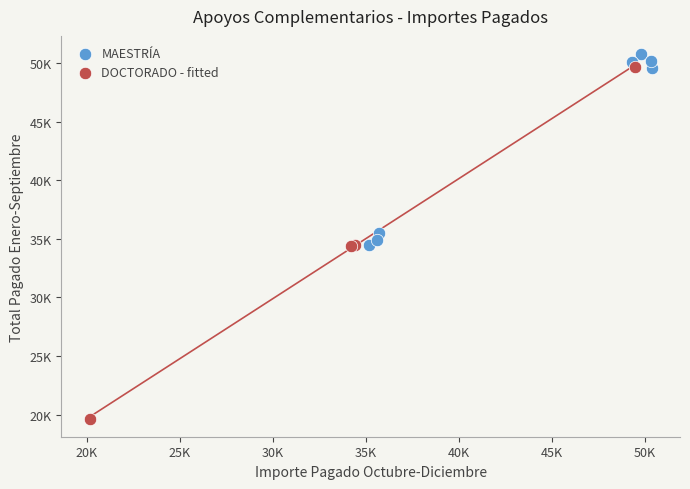

Which series contains the lowest Y value?

DOCTORADO - fitted